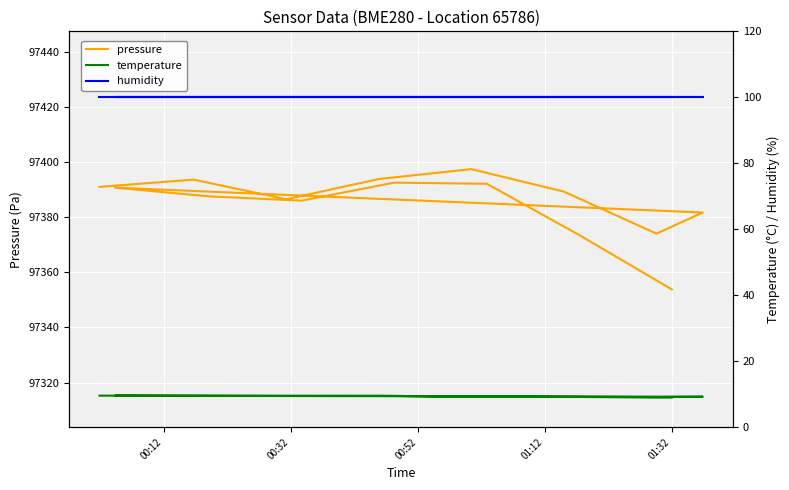

What is the lowest value of the humidity series?

100.0